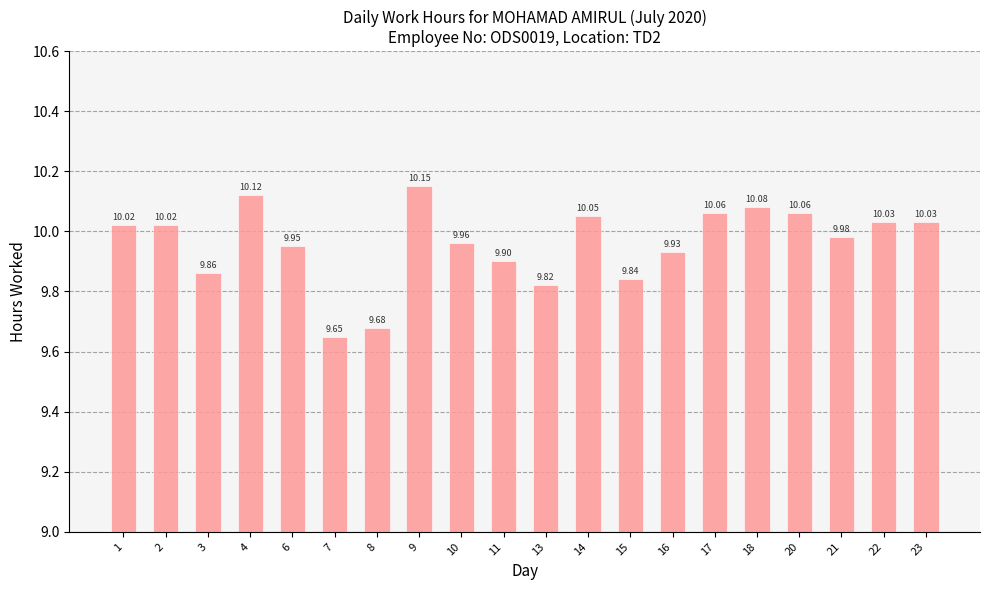

Between 14 and 6, which is larger?

14